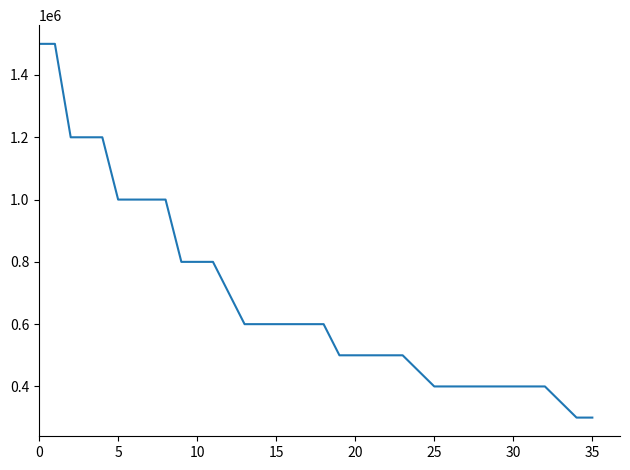

What is the difference between the maximum and minimum values?

1200000